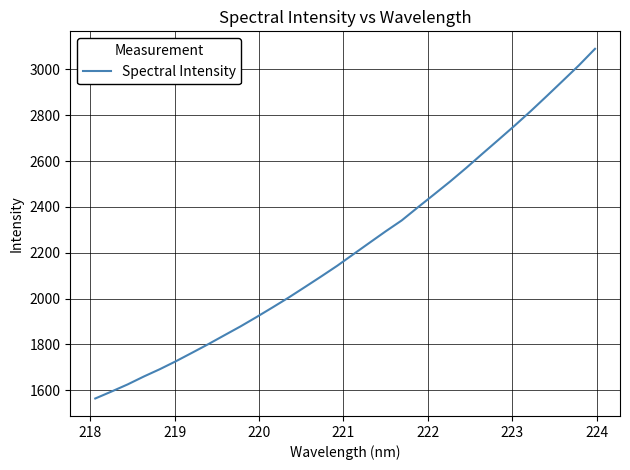

What is the smallest value displayed?

1563.8